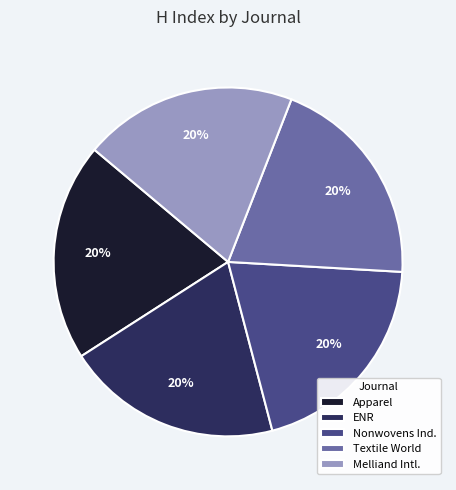

To the nearest percent, what percentage of the pie is Textile World?

20%